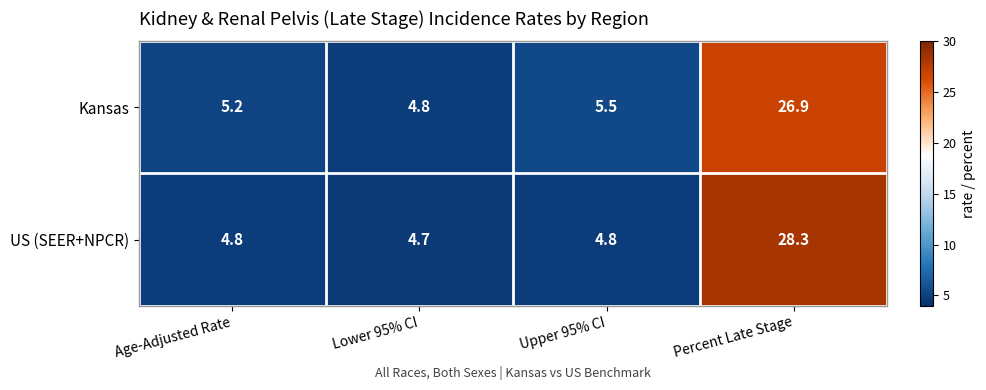

Between Upper 95% CI and Percent Late Stage, which series saw the biggest shift?

US (SEER+NPCR)